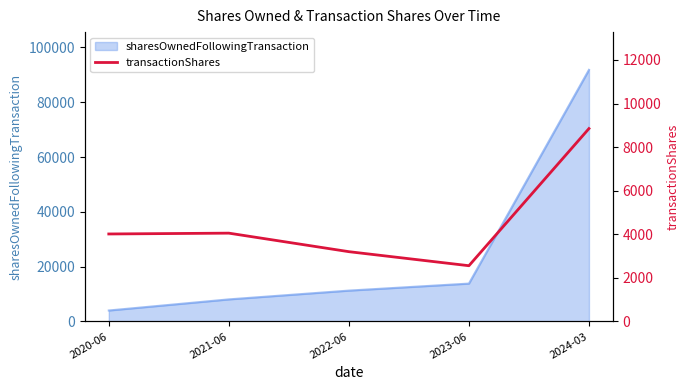

How many data points does each series have?

5